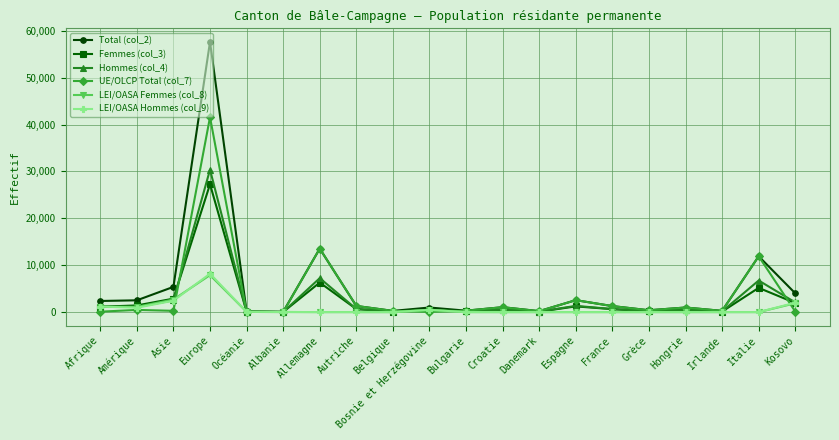

The LEI/OASA Femmes (col_8) series shows 0 at Belgique. True or false?

True